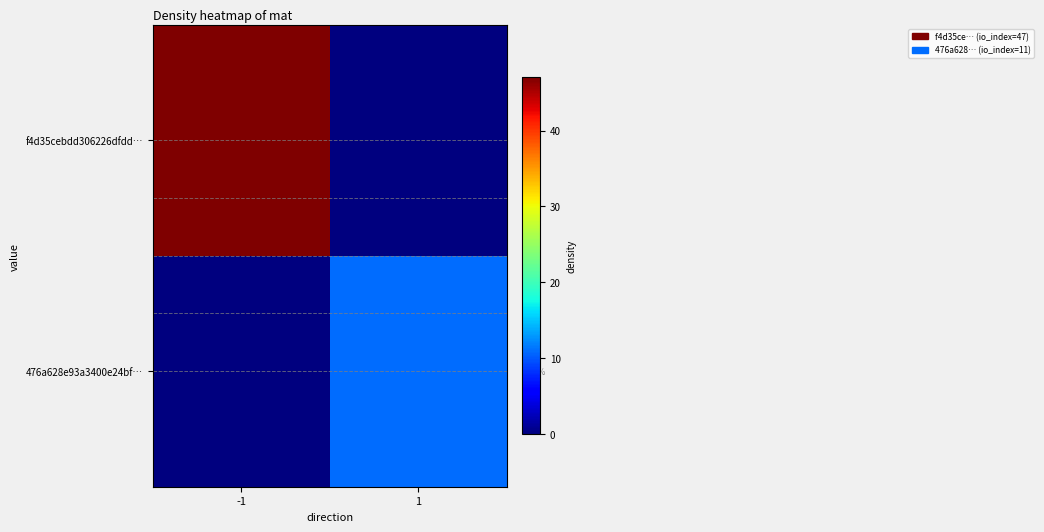

What is the sum of all 476a628e93a3400e24bf… values?

11